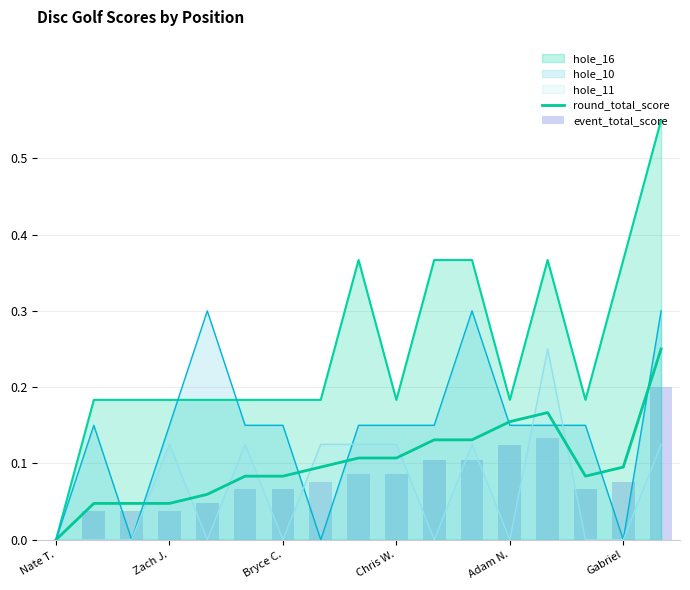

Which category has the lowest value in the hole_16 series?

Nate T.